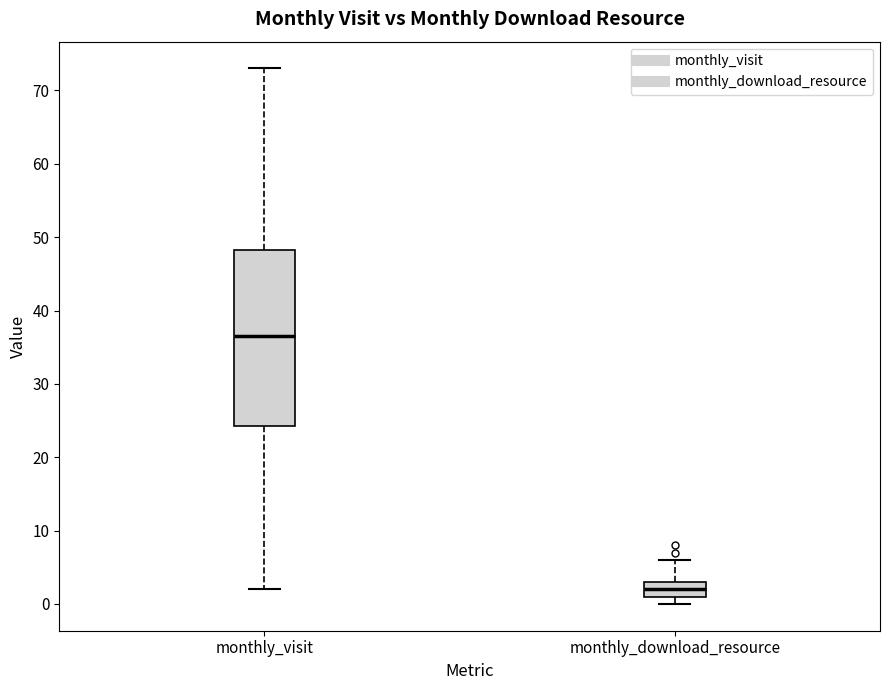

Which box's median line is the highest?

monthly_visit